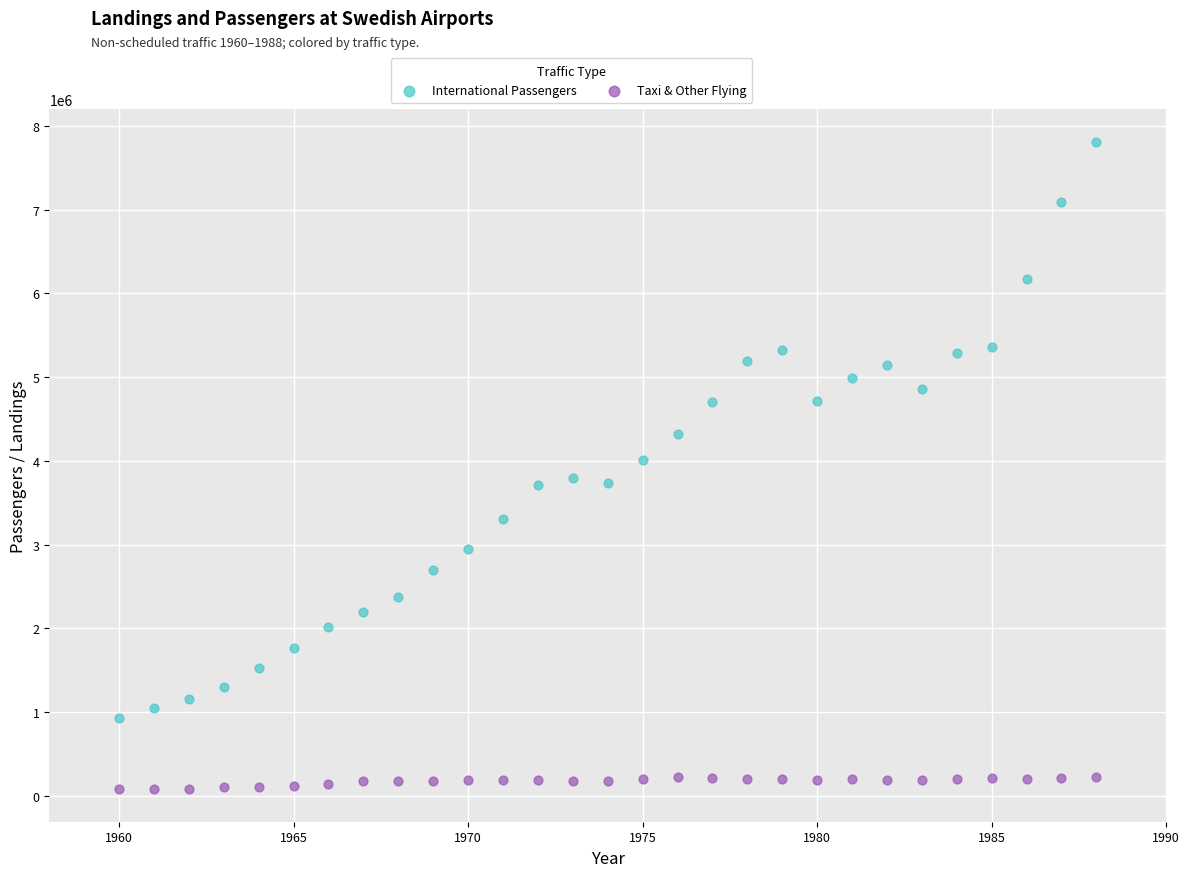

Which series contains the highest Y value?

International Passengers